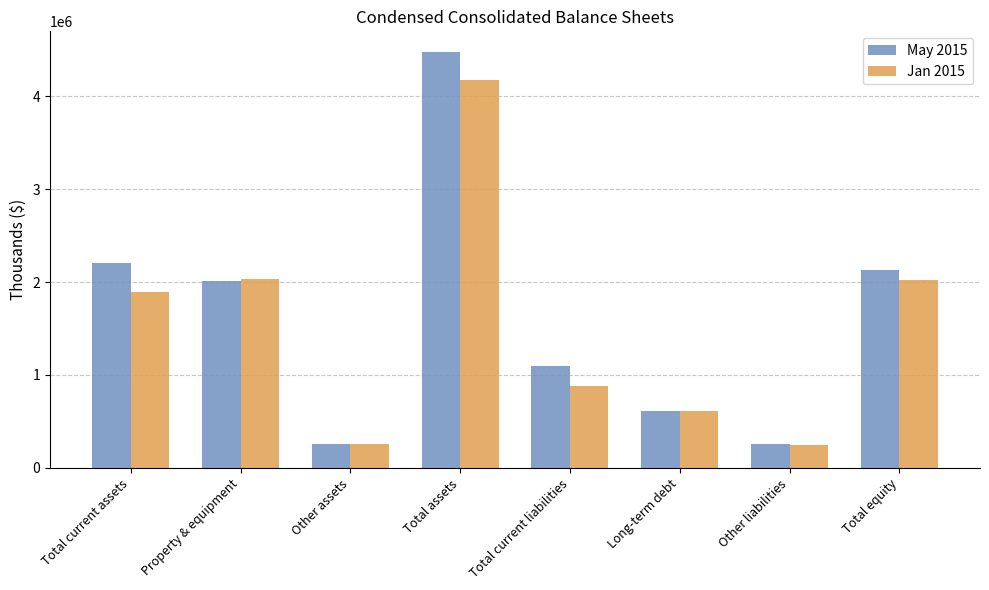

Which series changed the most between Total assets and Total current liabilities?

May 2015